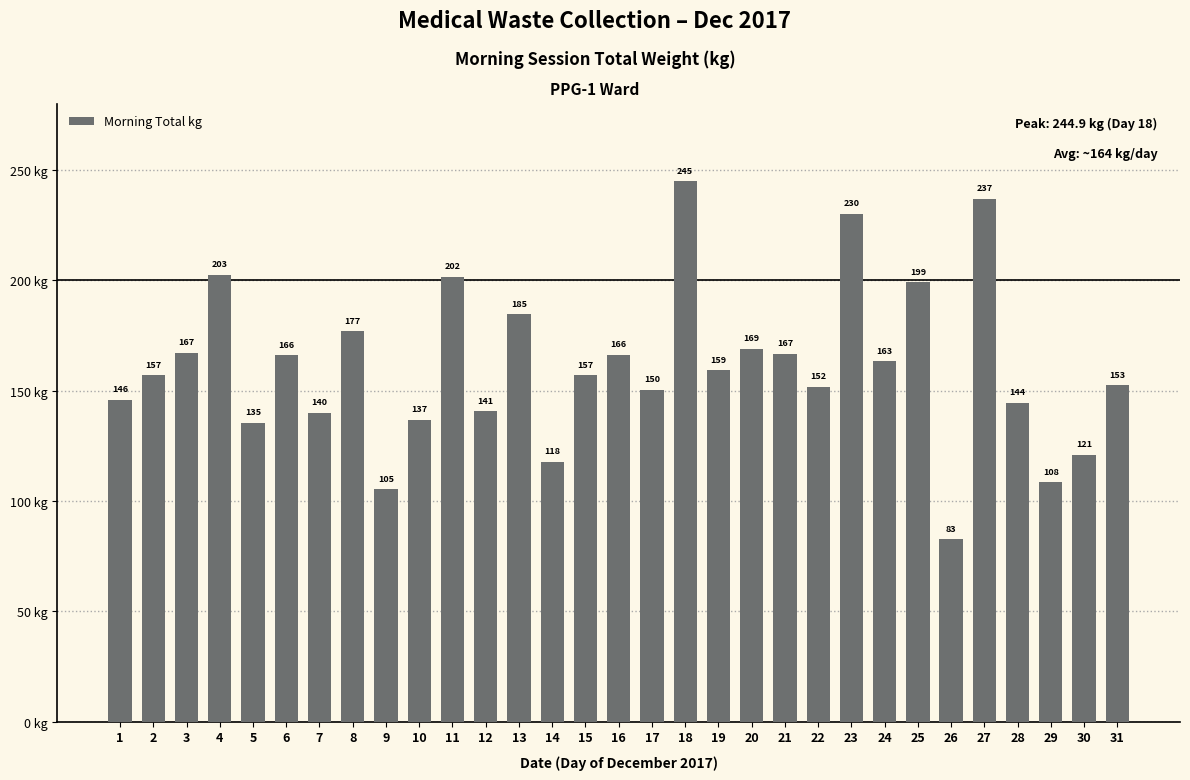

What is the value of the 23rd bar from the left?

230.1